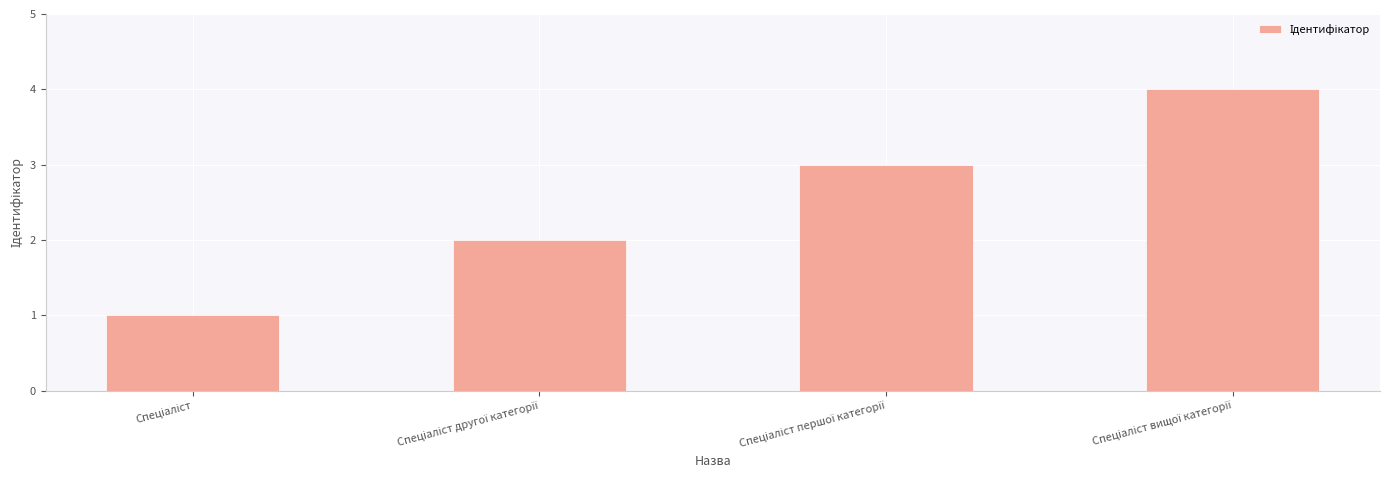

How many distinct data groups are displayed?

1